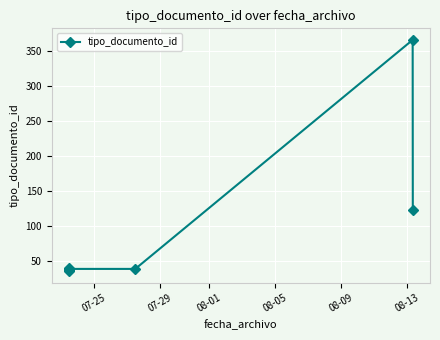

Reading left to right, what are all the values shown in this chart?

35	36	39	37	38	38	366	123